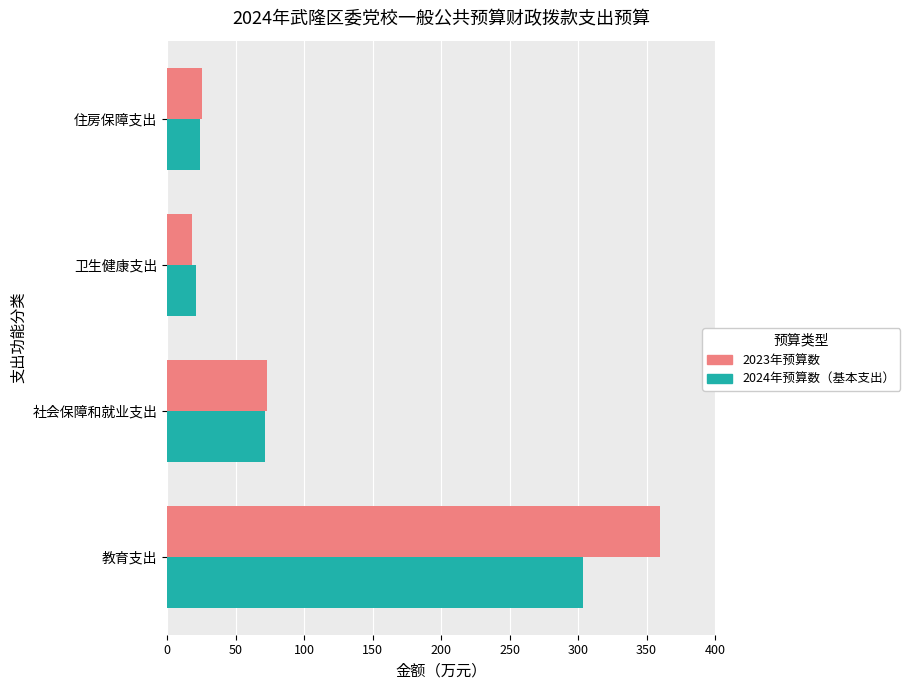

Which series has the largest total across all categories?

2023年预算数